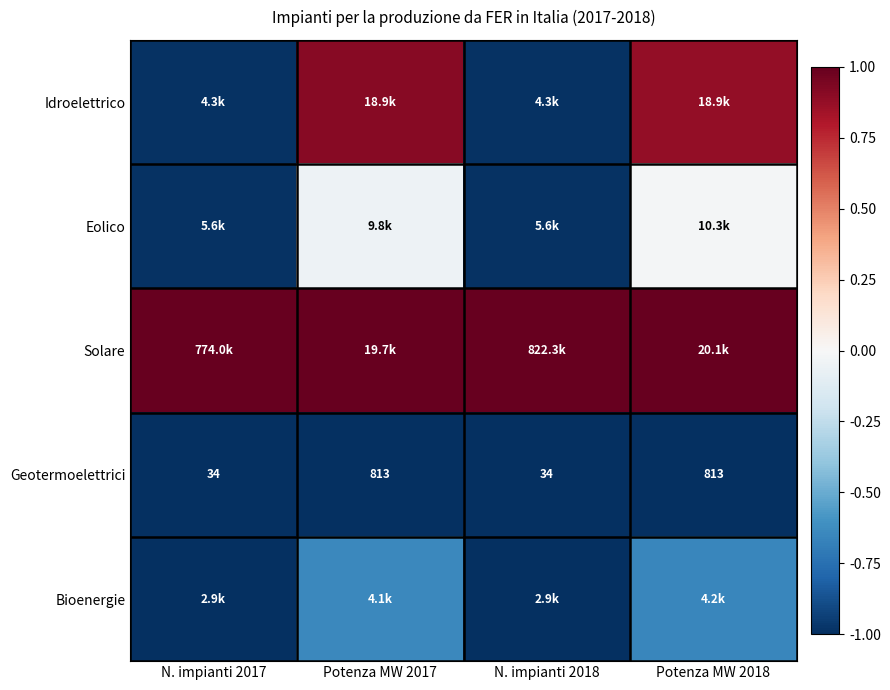

At how many categories does at least one series exceed 0?

4